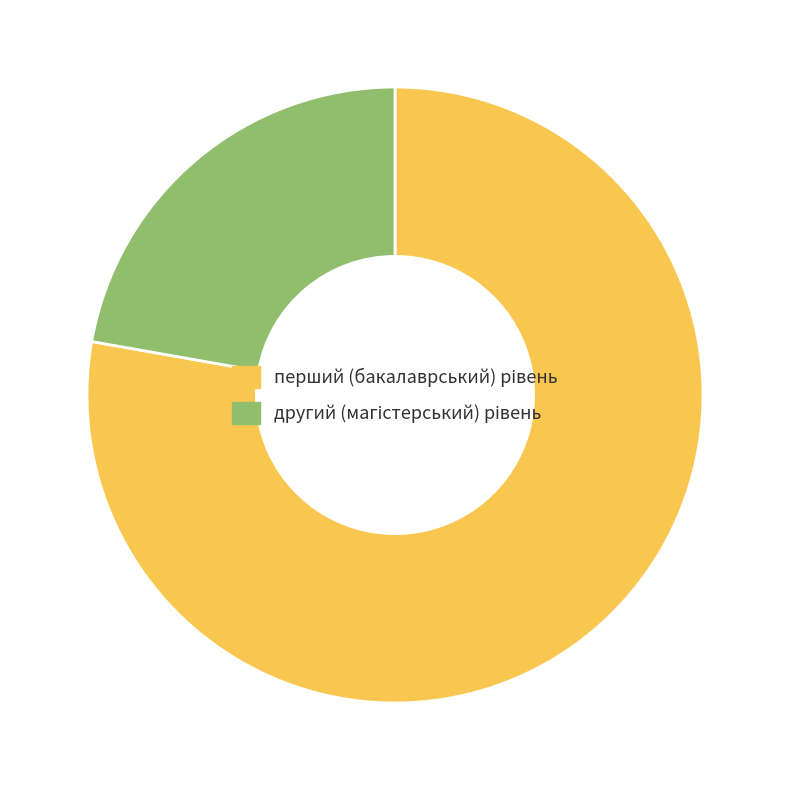

Is there a majority slice in this chart?

Yes